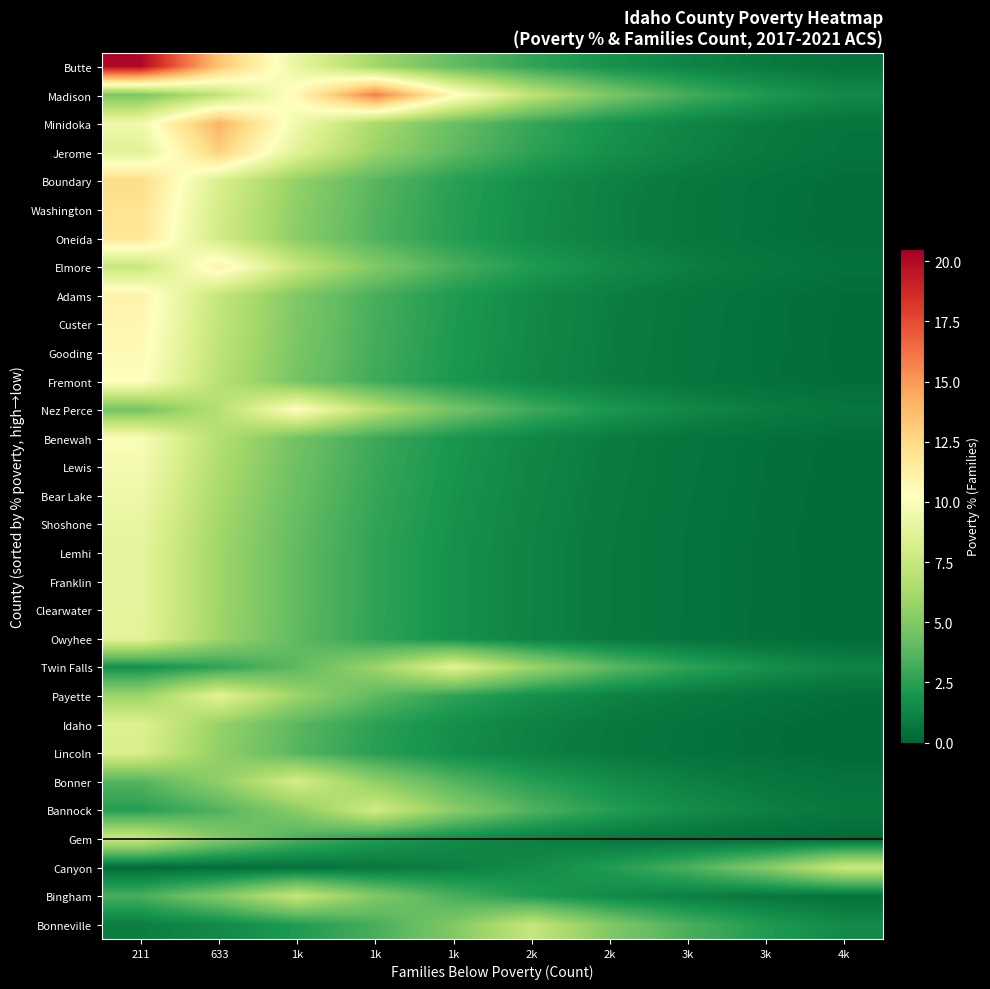

How many distinct data groups are displayed?

31